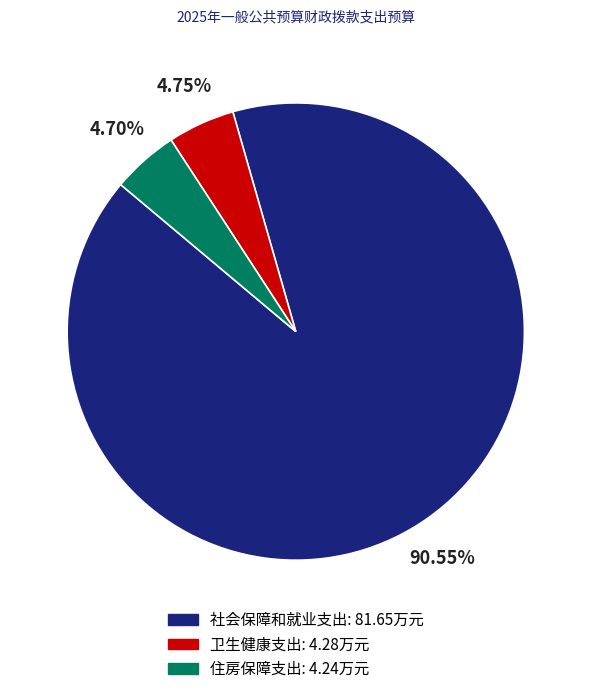

Which slice is the largest?

社会保障和就业支出